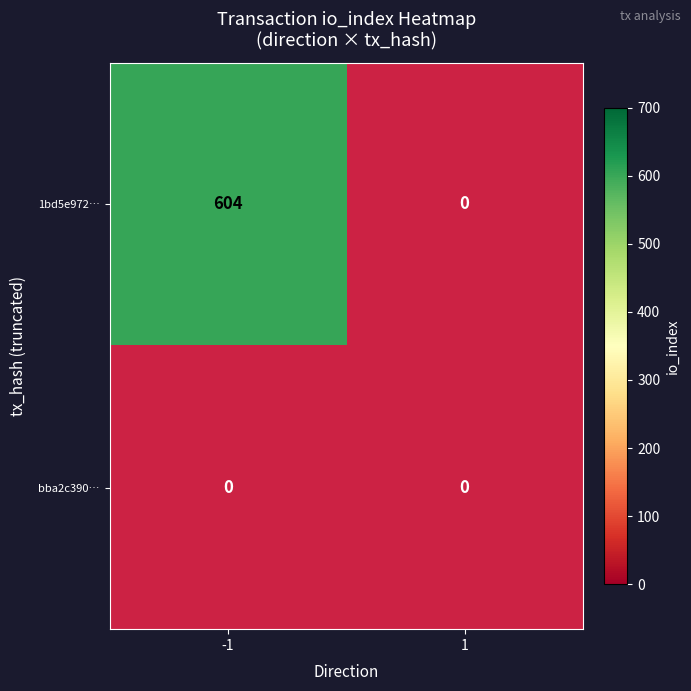

The 1bd5e972… series shows 1006 at -1. True or false?

False